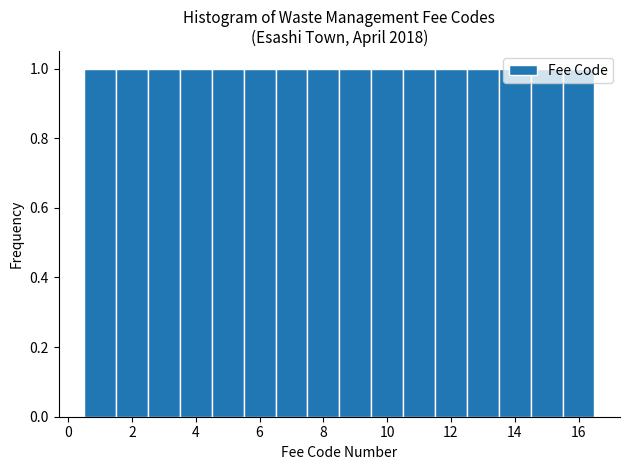

How tall is the bar that spans 10.5 to 11.5 on the x-axis? Neither the bar edges nor the heights are printed on the chart, so give them approximately, as read against the axes.

1